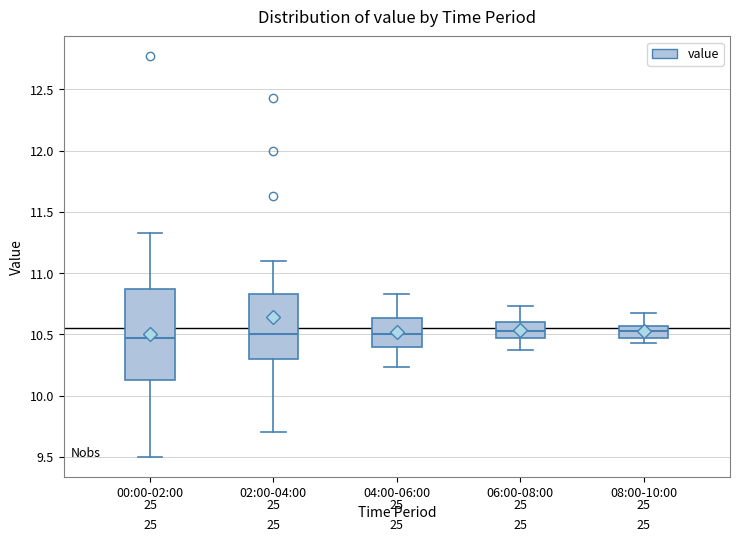

Where does the lower whisker of the box for 02:00-04:00 end on the y-axis? The values are not printed on the chart, so give them approximately, as read against the axis.

9.70